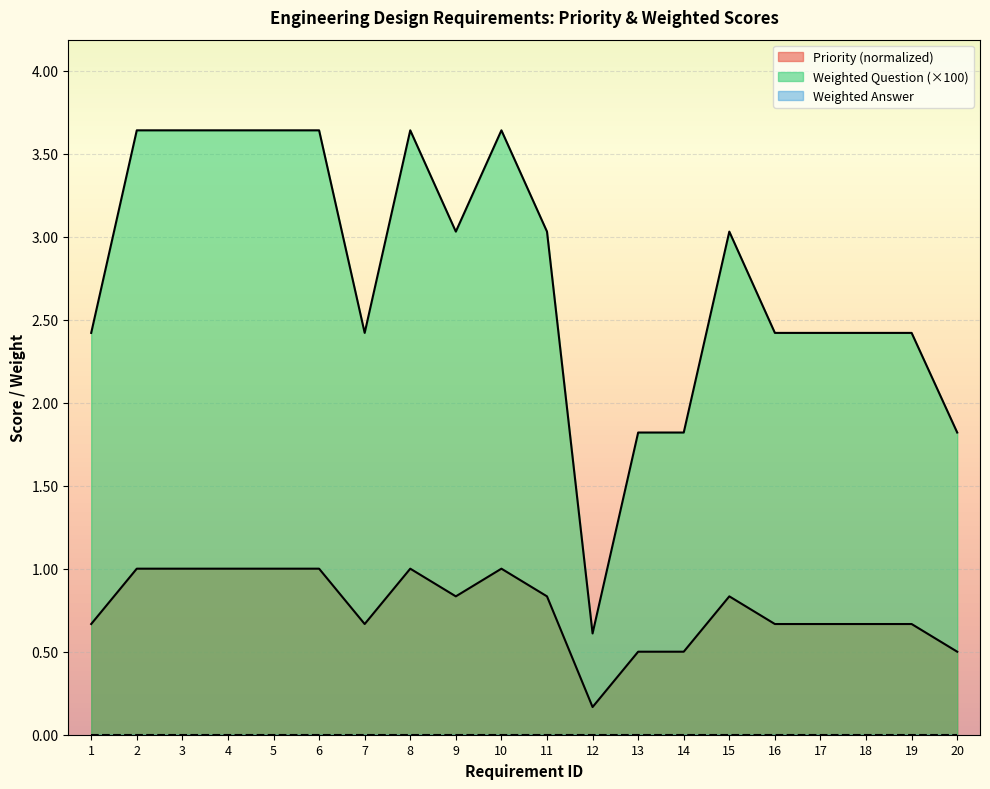

At how many categories does at least one series exceed 1?

19